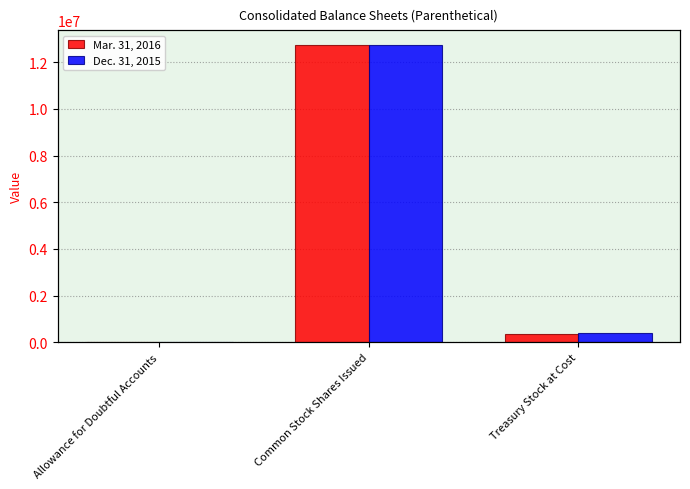

What is the minimum value for Mar. 31, 2016?

14